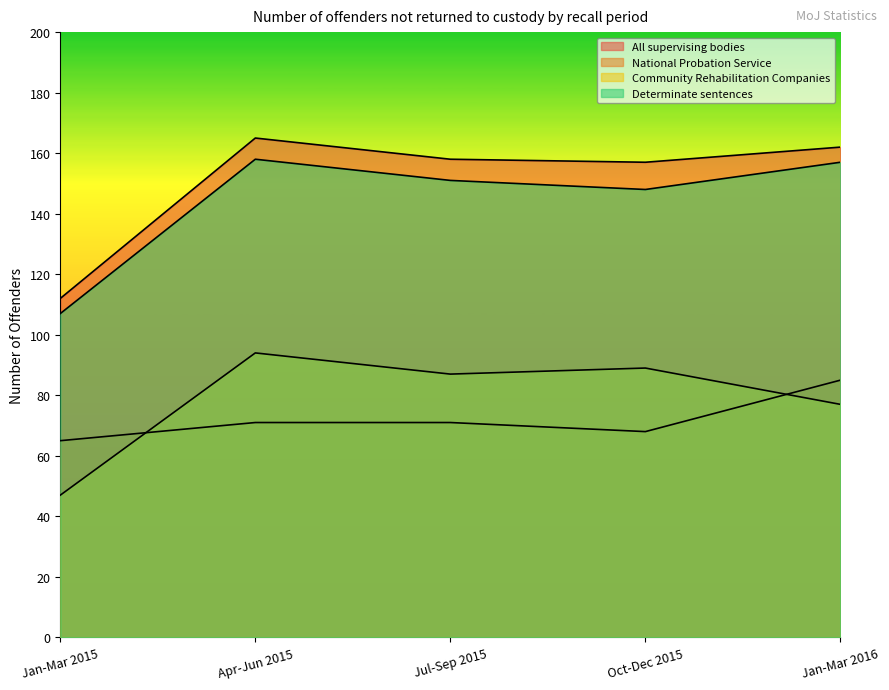

What are all the series names shown in the legend?

All supervising bodies, National Probation Service, Community Rehabilitation Companies, Determinate sentences